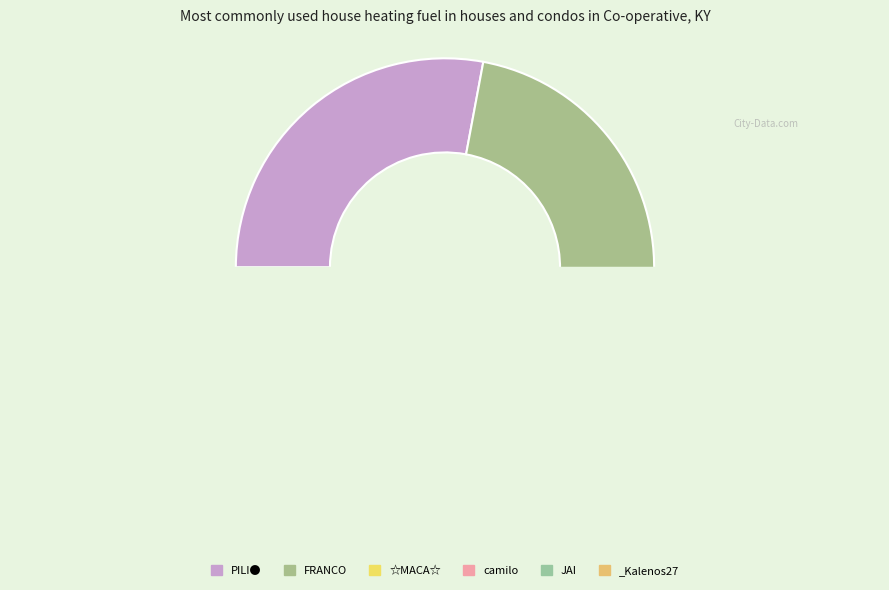

Which slice is the smallest?

JAI